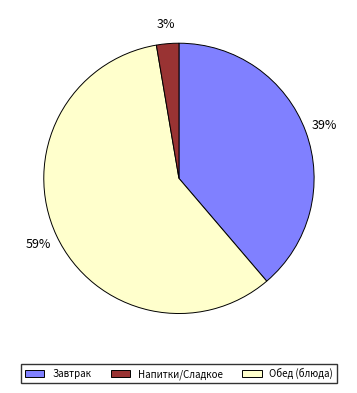

To the nearest percent, what is the average slice percentage?

33%